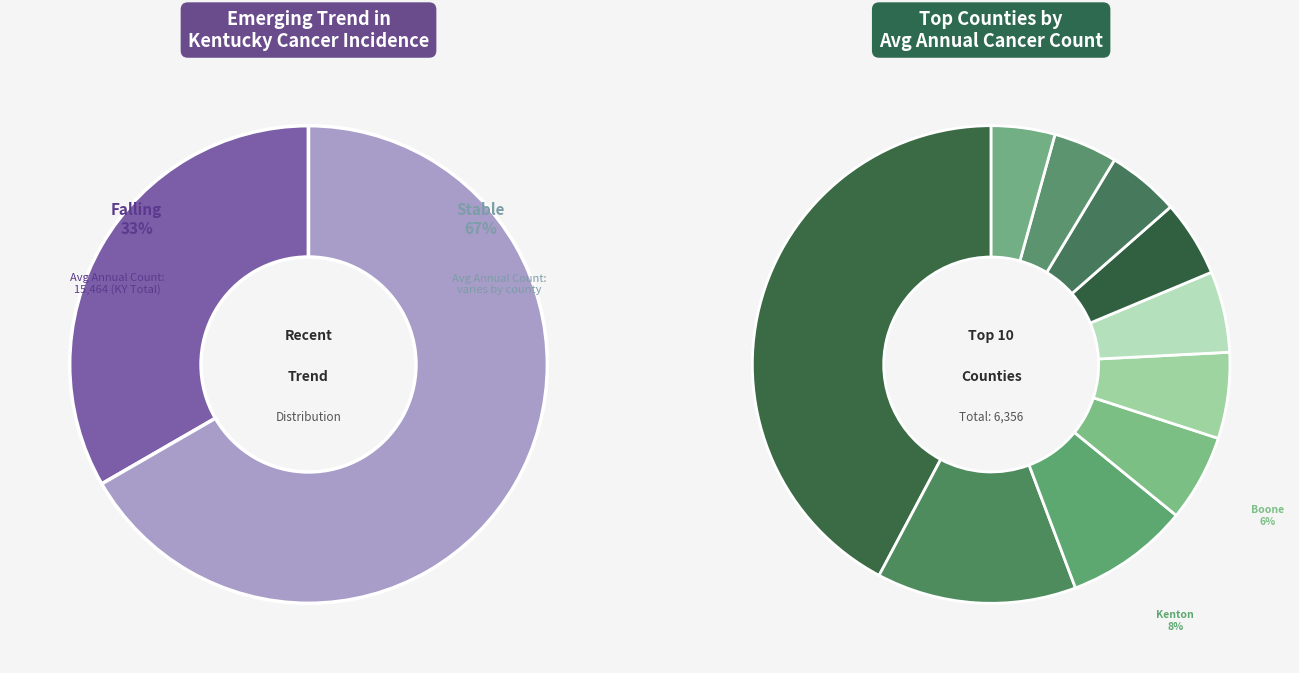

Is stable the majority of the pie?

Yes